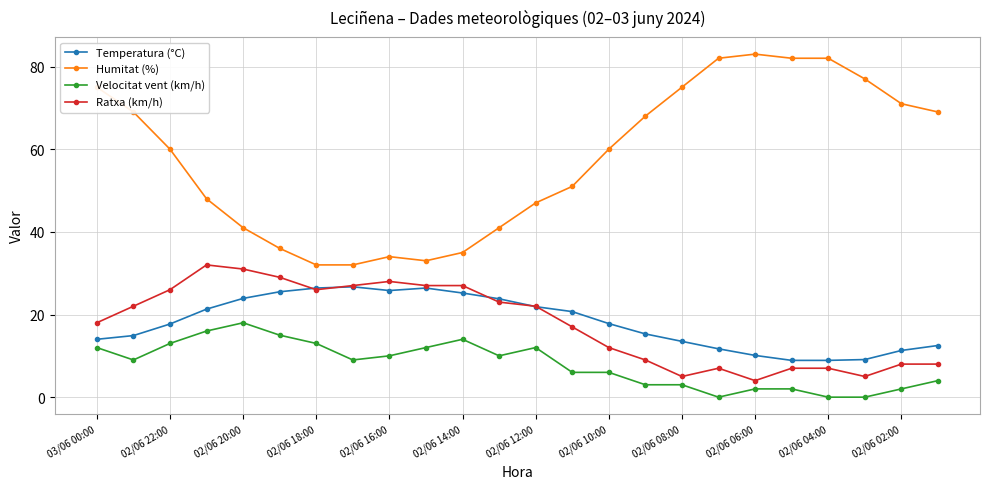

What is the difference between the maximum and minimum values in the Humitat (%) series?

51.0